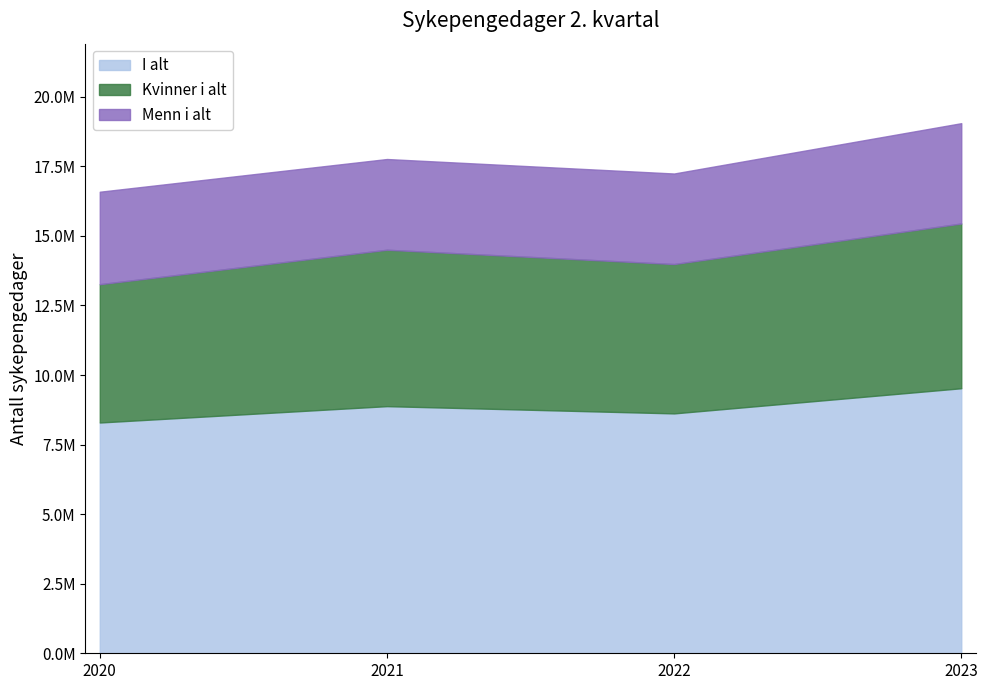

At which category is the sum across all series the highest?

2023